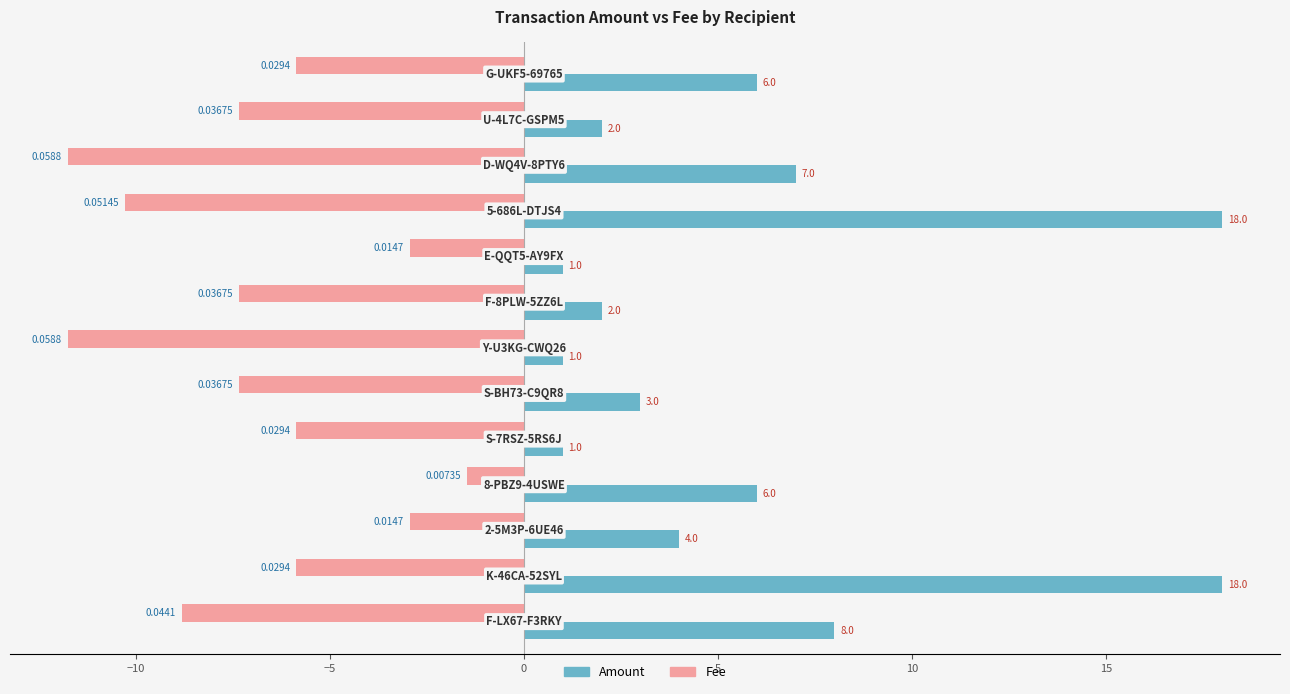

How many data points does each series have?

13